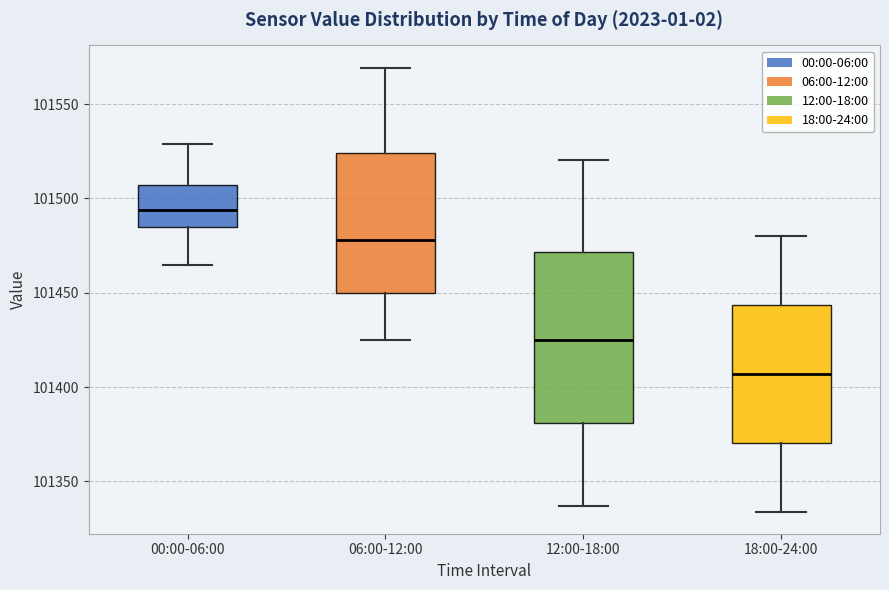

Reading left to right, transcribe this box plot: for each box, give where its median line is, the range the box spans, and where its two whiskers end, as read against the y-axis. The values are not printed on the chart, so give them approximately, as read against the axis.

00:00-06:00: median 101495, box 101485 to 101505, whiskers 101465 to 101530
06:00-12:00: median 101480, box 101450 to 101525, whiskers 101425 to 101570
12:00-18:00: median 101425, box 101380 to 101470, whiskers 101335 to 101520
18:00-24:00: median 101405, box 101370 to 101445, whiskers 101335 to 101480